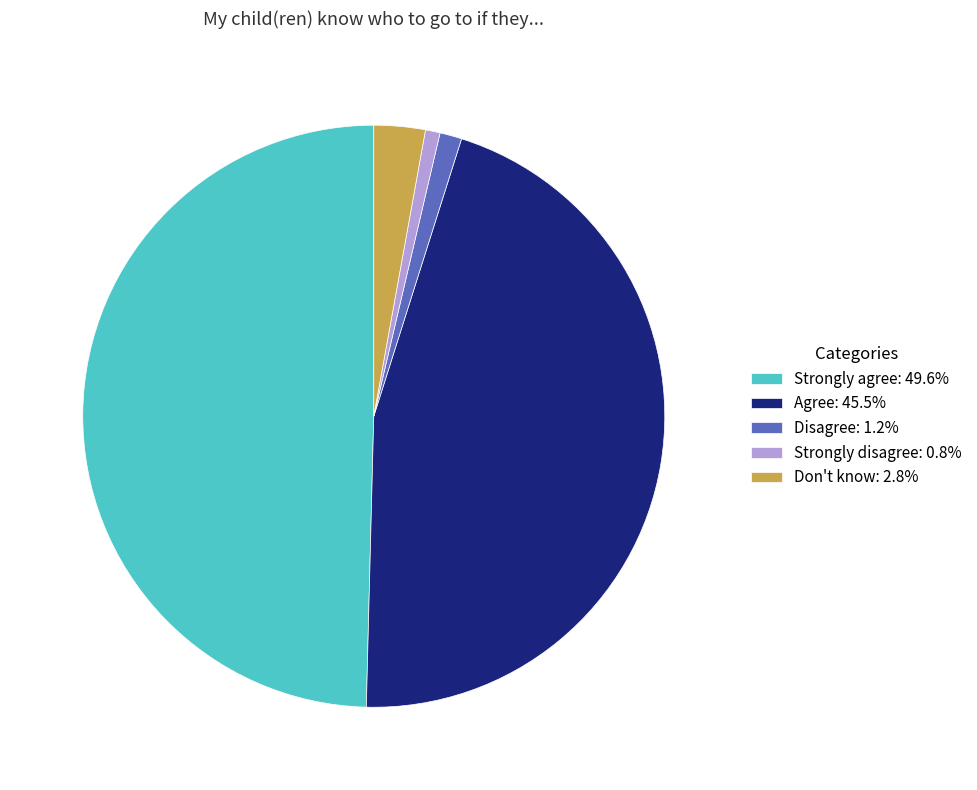

Count the number of slices in the pie.

5